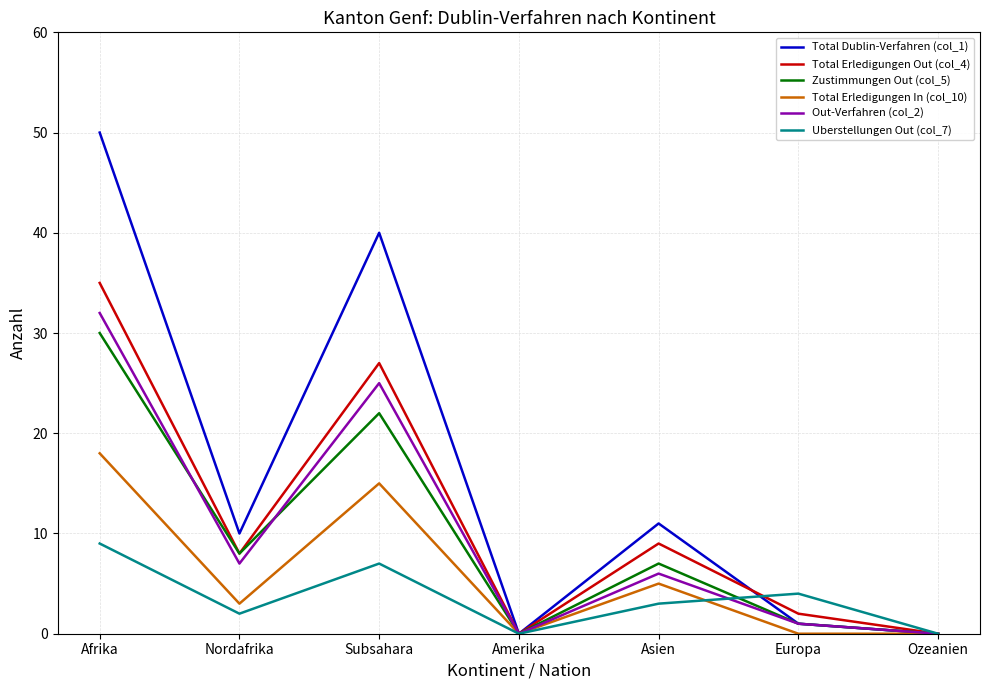

The Zustimmungen Out (col_5) series shows 3 at Asien. True or false?

False